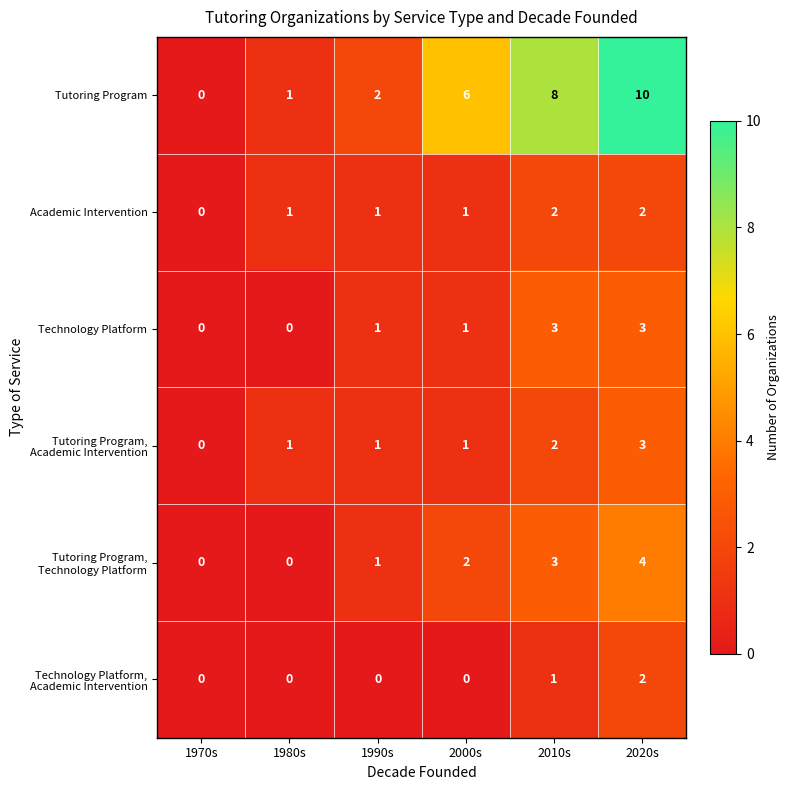

Which series has the largest total across all categories?

Tutoring Program